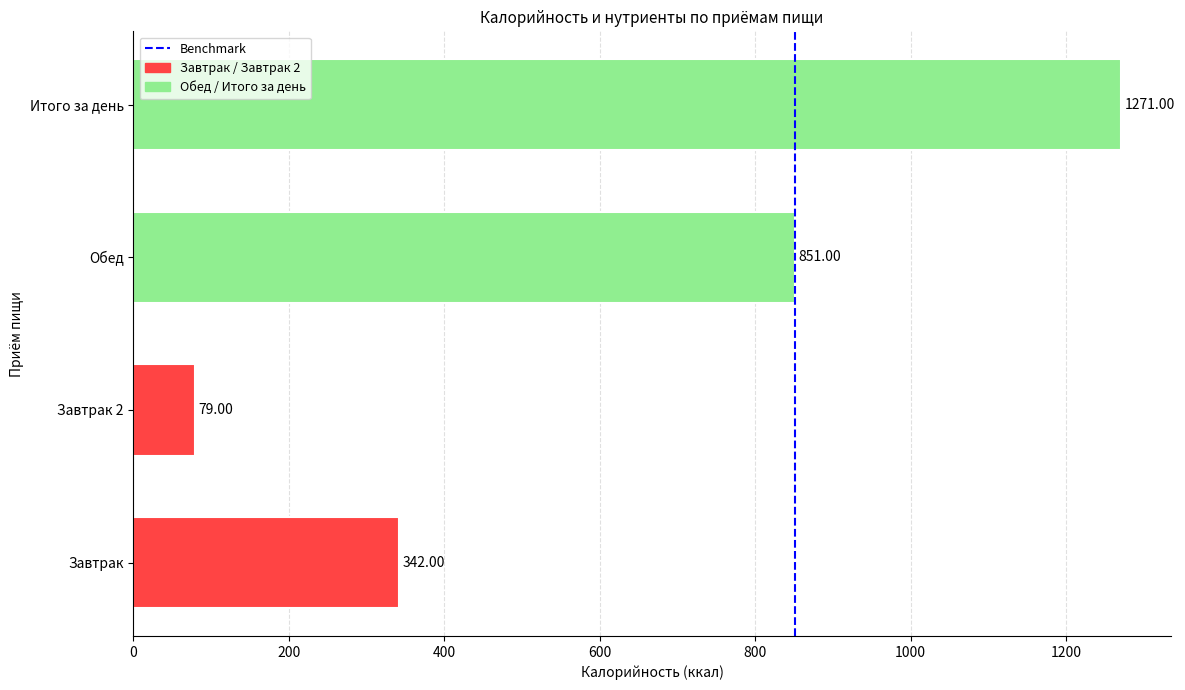

List the labels in order of value, largest first.

Итого за день, Обед, Завтрак, Завтрак 2